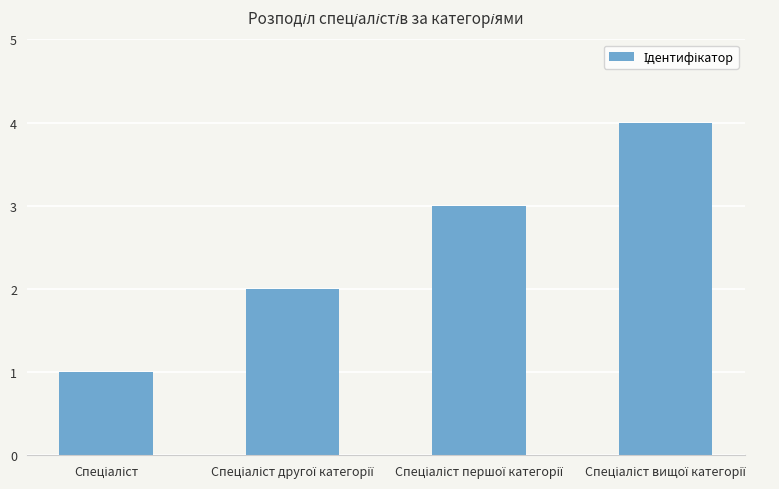

What is the difference between the second highest and second lowest values?

1